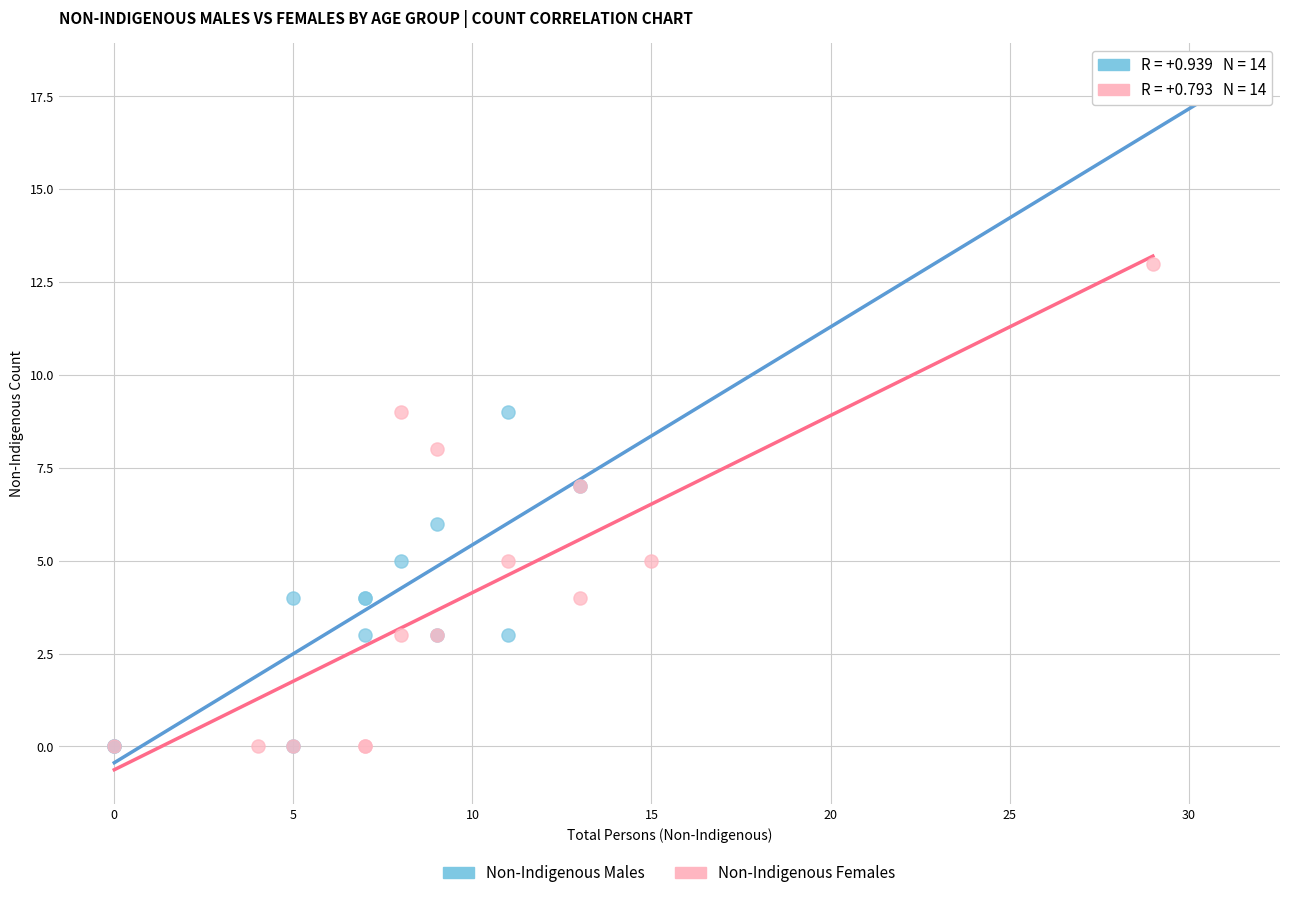

Which series contains the highest Y value?

Non-Indigenous Males